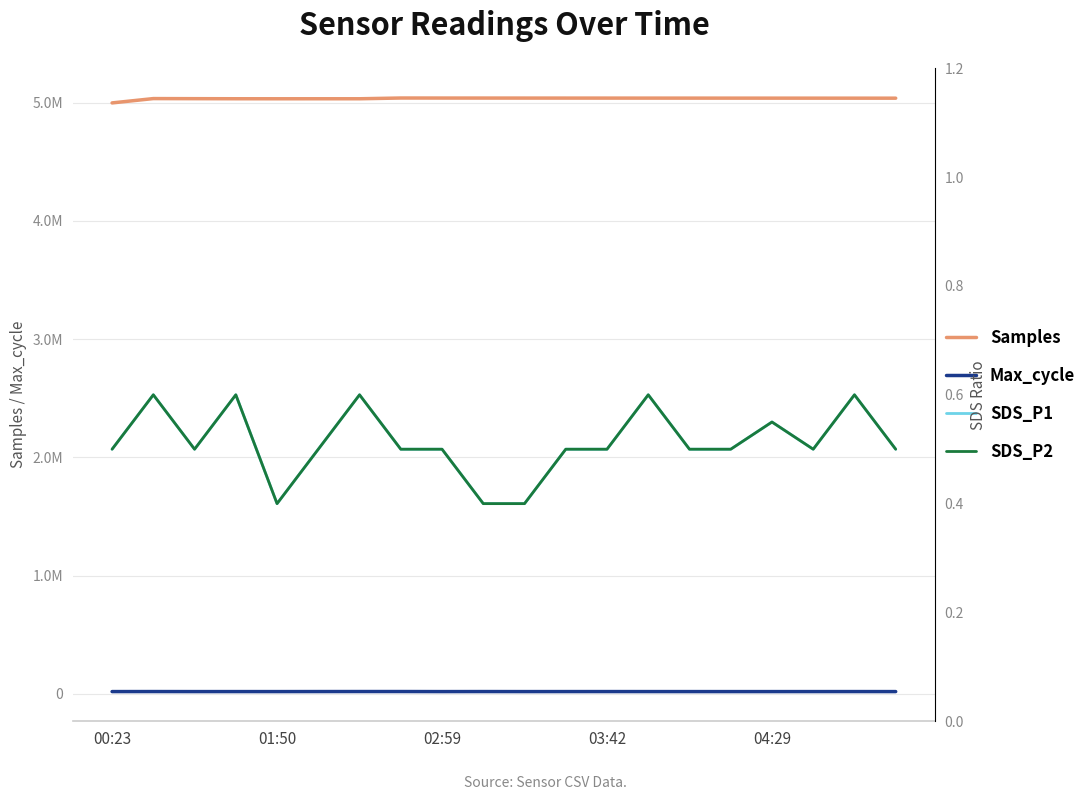

What is the label of the 9th point from the right?

11